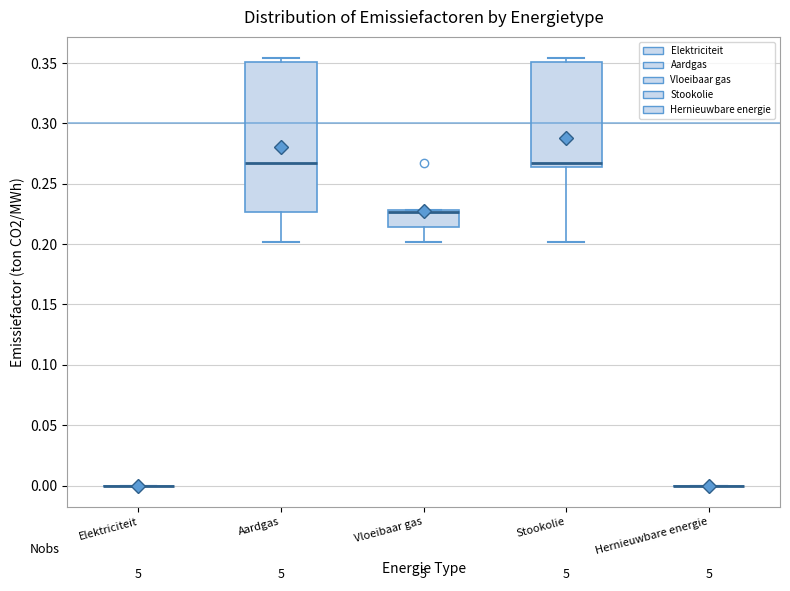

Reading left to right, read every box against the y-axis: the position of its median line, the range the box covers, and the ends of its whiskers. The values are not printed on the chart, so give them approximately, as read against the axis.

Elektriciteit: box collapsed to a line at 0.000, whiskers 0.000 to 0.000
Aardgas: median 0.265, box 0.225 to 0.350, whiskers 0.200 to 0.355
Vloeibaar gas: median 0.225 (drawn on the box's upper edge), box 0.215 to 0.230, whiskers 0.200 to 0.230
Stookolie: median 0.265 (just above the box's lower edge), box 0.265 to 0.350, whiskers 0.200 to 0.355
Hernieuwbare energie: box collapsed to a line at 0.000, whiskers 0.000 to 0.000